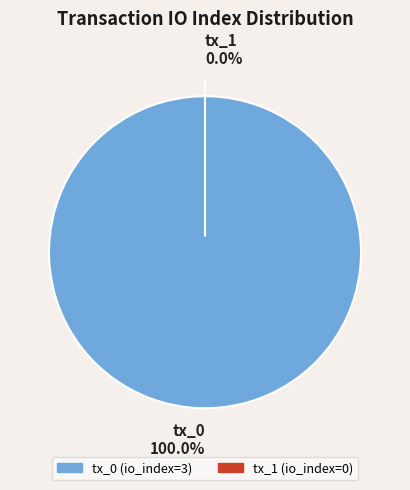

To the nearest percent, what is the difference between the largest and smallest slice percentages?

100%